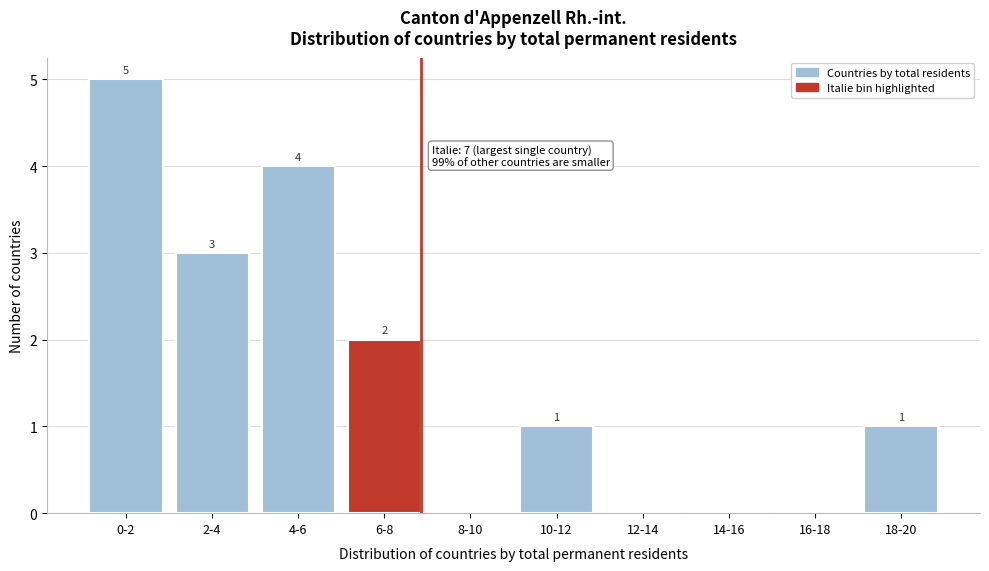

Reading right to left, transcribe all the data shown in this chart.

18-20=1	16-18=0	14-16=0	12-14=0	10-12=1	8-10=0	6-8=2	4-6=4	2-4=3	0-2=5